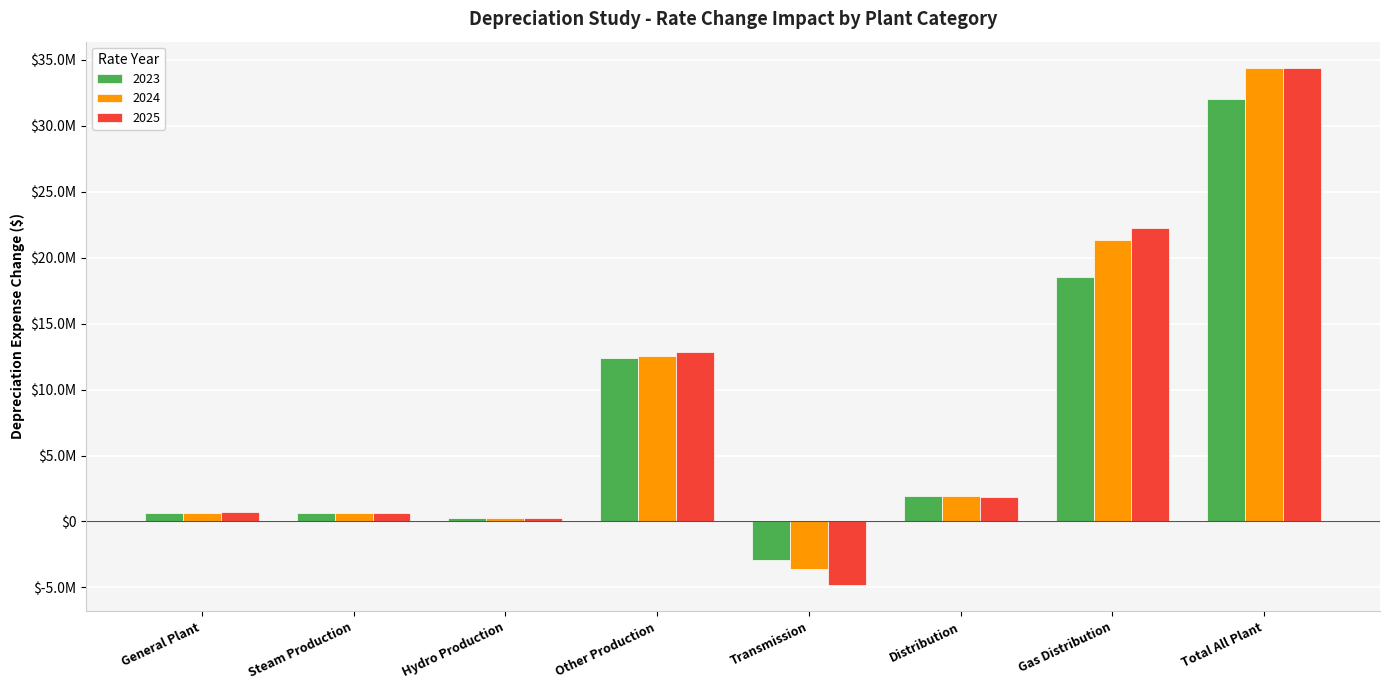

What is the value of the 2024 bar at the 8th from the left?

34424186.7